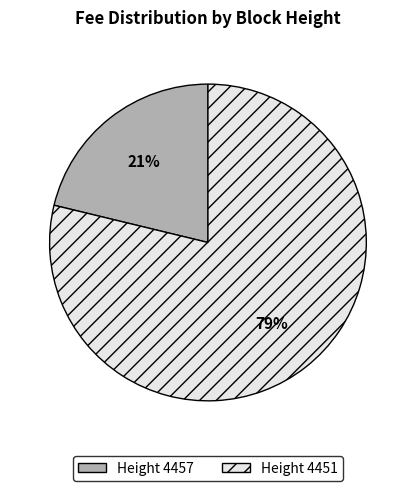

To the nearest percent, what is the average slice percentage?

50%